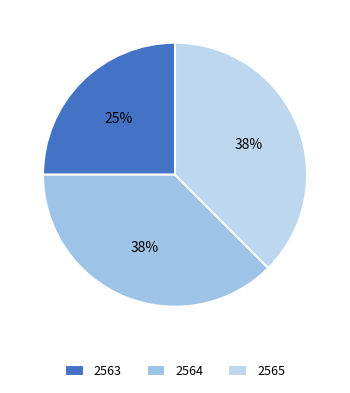

Approximately how many times larger is the value at 2564 compared to 2563?

1.5